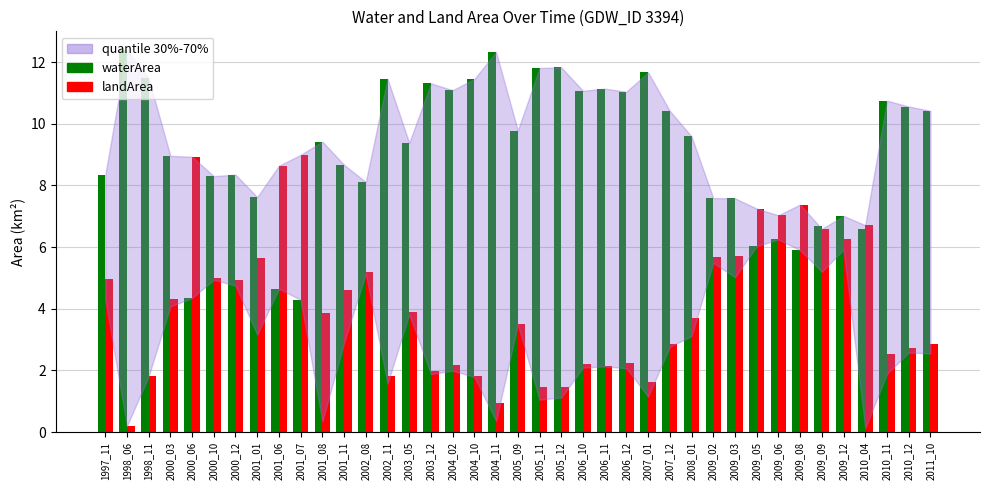

What is the sum of all waterArea values?

355.6